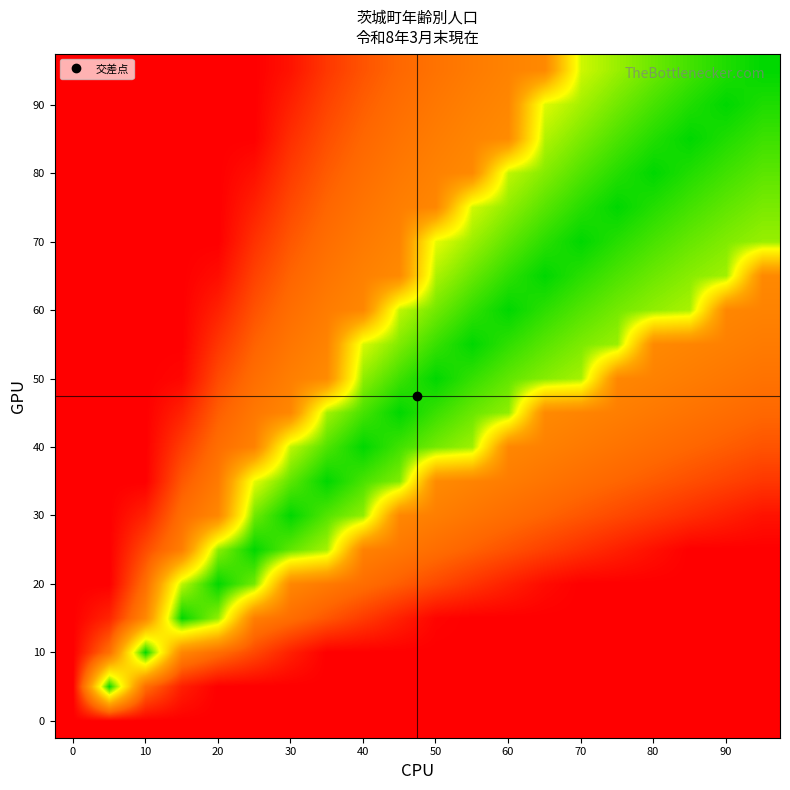

At how many categories does at least one series exceed 0?

19